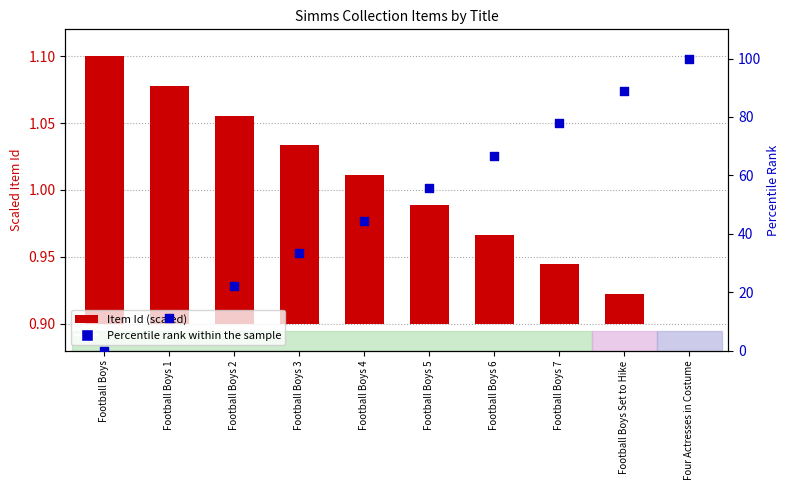

Which series has the largest total across all categories?

Percentile rank within the sample